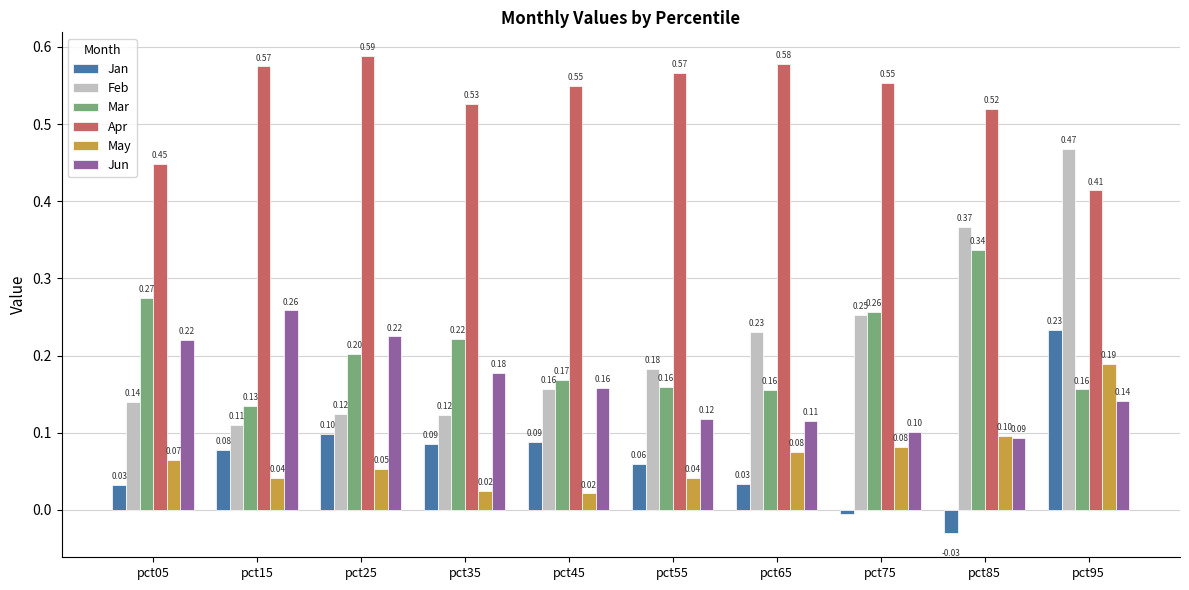

Does the chart contain stacked bars?

No